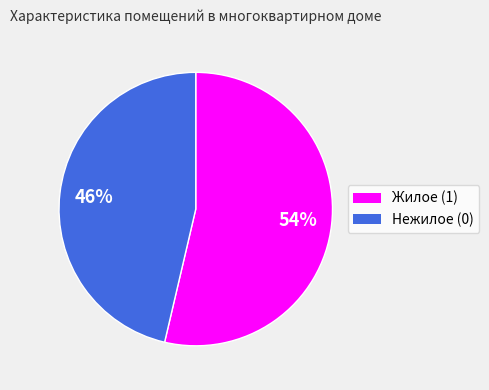

Rank the categories by value from highest to lowest.

Жилое (1), Нежилое (0)